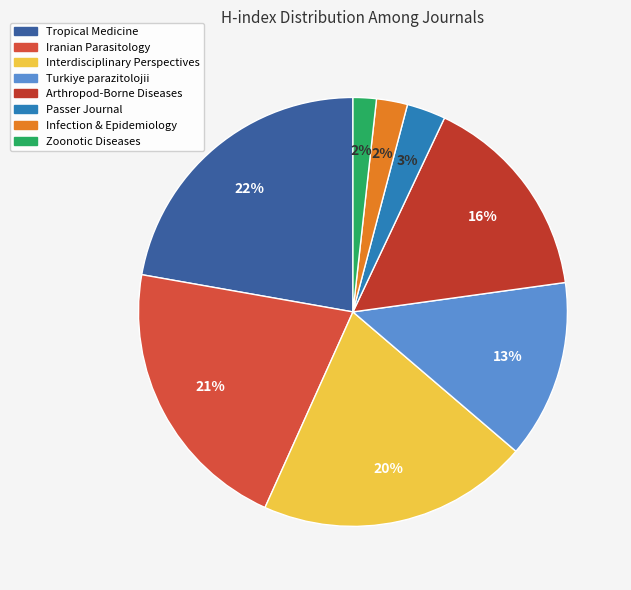

How many segments does this pie chart have?

8